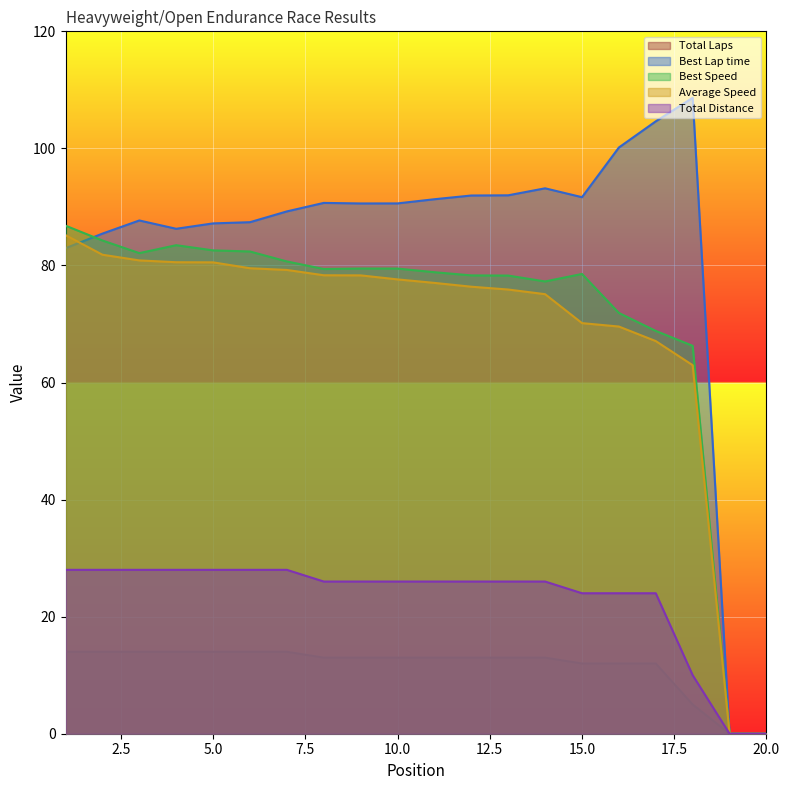

Where do Average Speed and Best Lap time first cross each other?

1 and 2